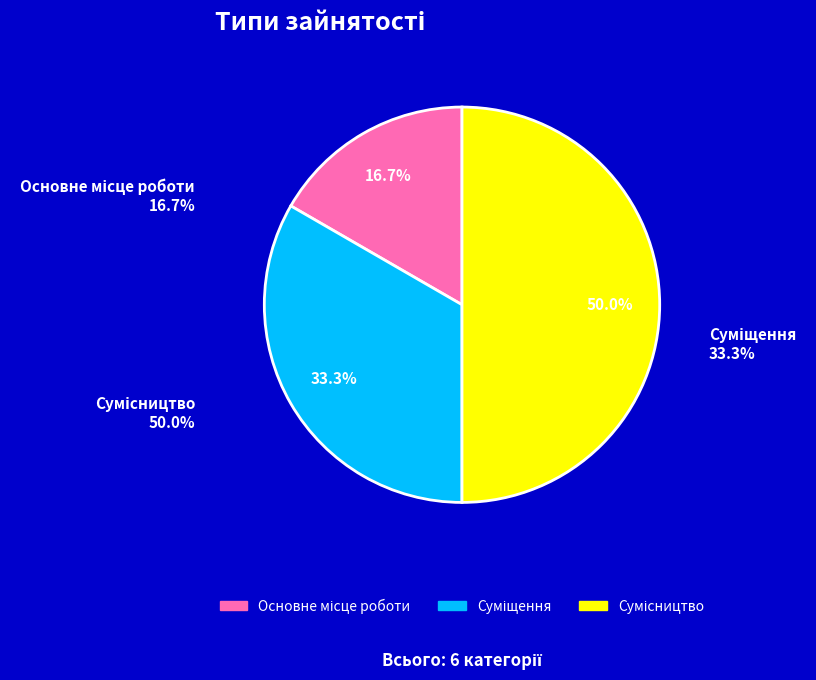

True or false: Суміщення accounts for 33% of the total.

True